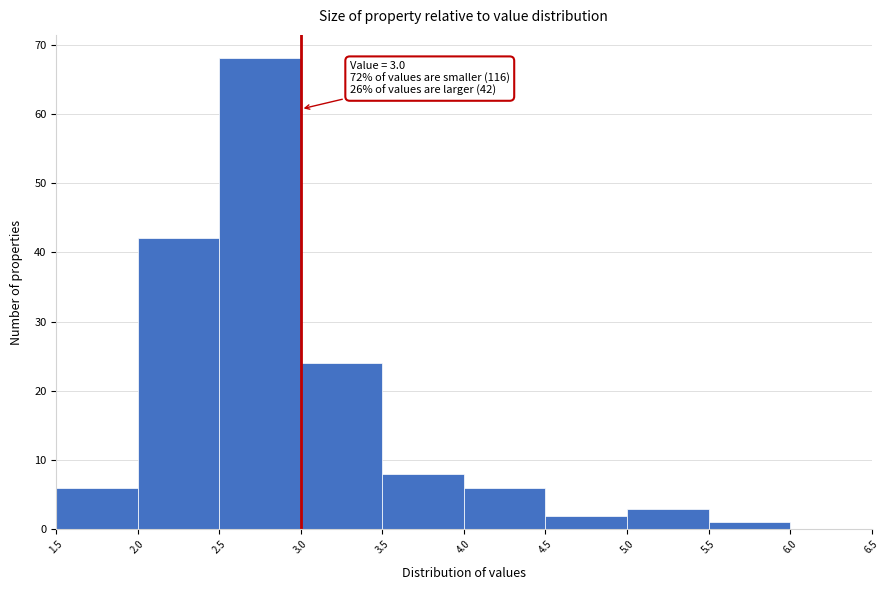

Over which range of the x-axis is the bar tallest?

2.5 to 3.0